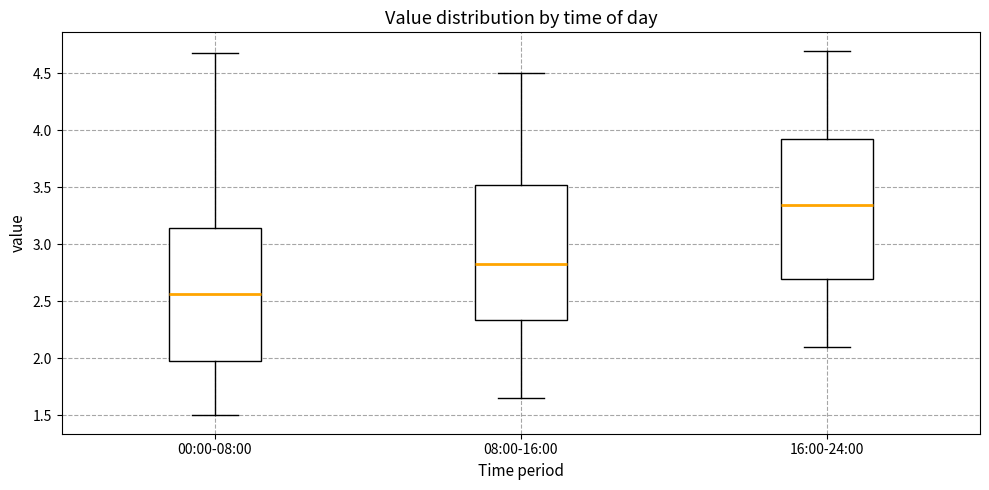

Reading left to right, read every box against the y-axis: the position of its median line, the range the box covers, and the ends of its whiskers. The values are not printed on the chart, so give them approximately, as read against the axis.

00:00-08:00: median 2.55, box 2.00 to 3.15, whiskers 1.50 to 4.70
08:00-16:00: median 2.85, box 2.35 to 3.55, whiskers 1.65 to 4.50
16:00-24:00: median 3.35, box 2.70 to 3.95, whiskers 2.10 to 4.70